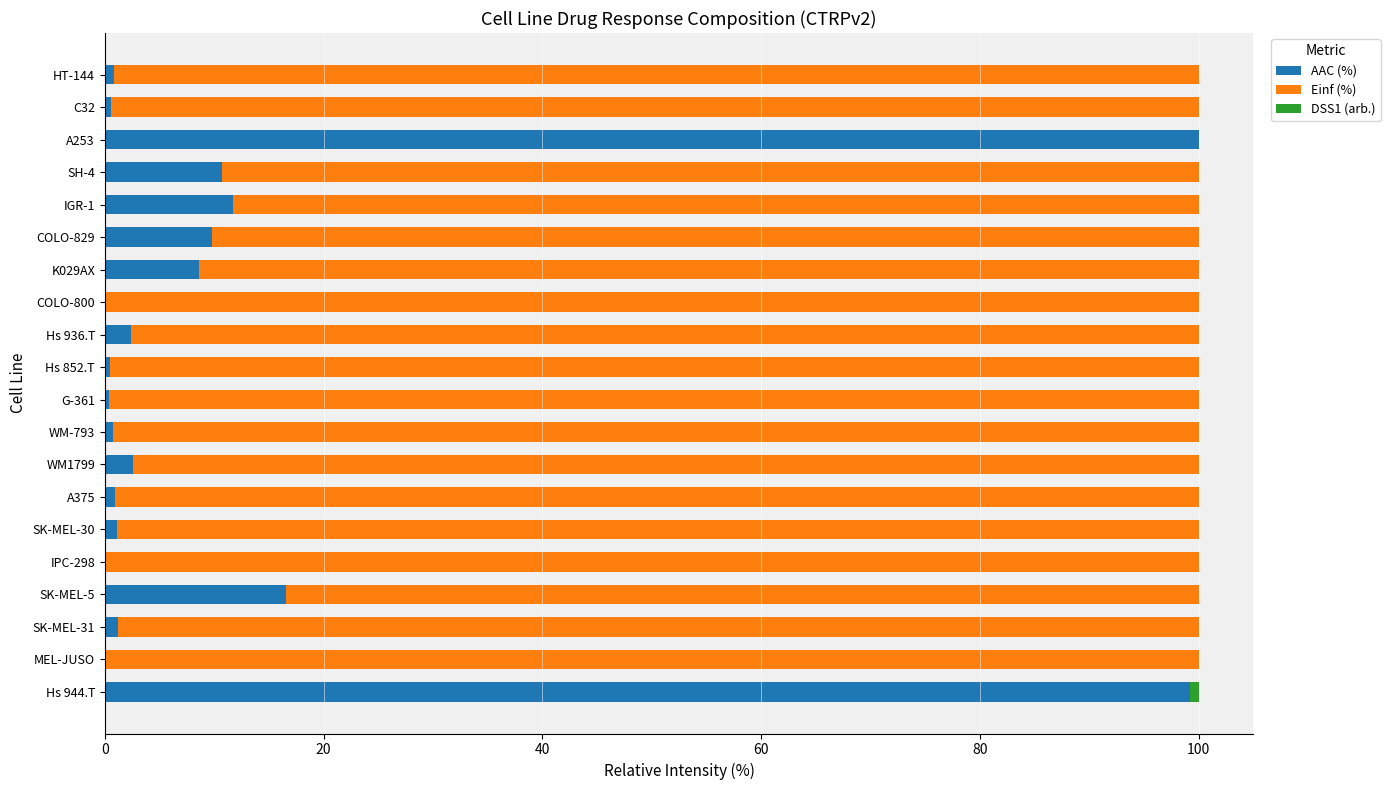

What is the maximum value for AAC (%)?

100.0